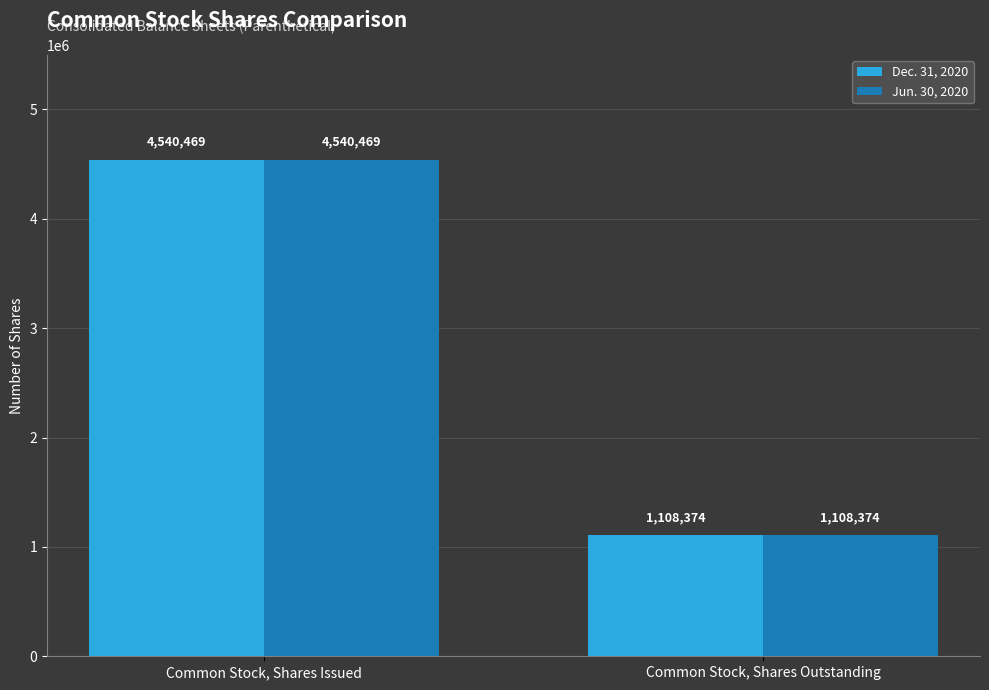

The value of Dec. 31, 2020 at Common Stock, Shares Outstanding is 755262. True or false?

False